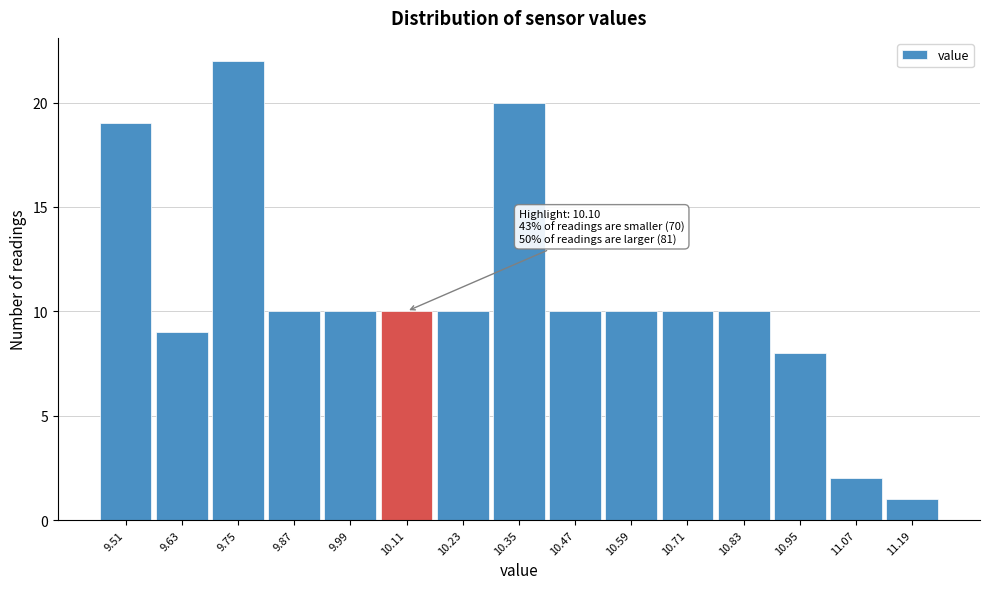

Which range on the x-axis has the tallest bar?

9.69 to 9.81